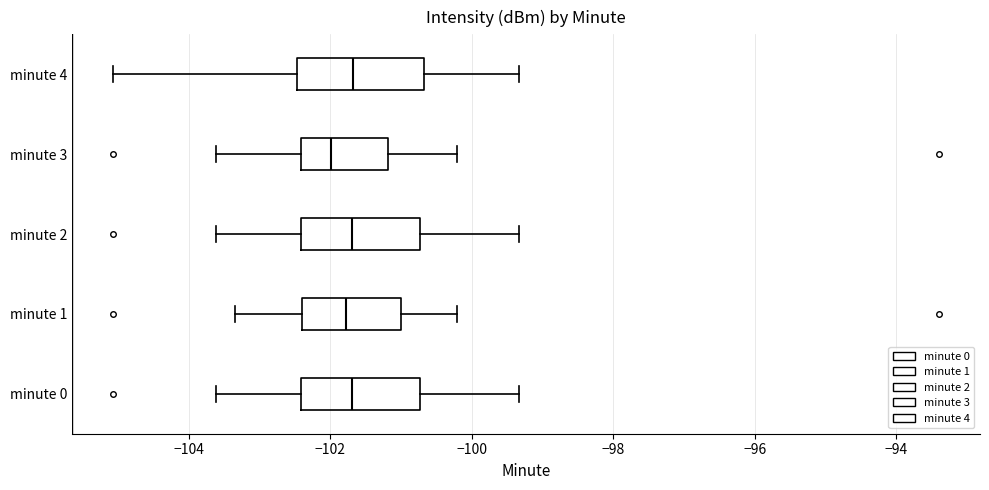

Reading bottom to top, read every box against the x-axis: the position of its median line, the range the box covers, and the ends of its whiskers. The values are not printed on the chart, so give them approximately, as read against the axis.

minute 0: median -101.6, box -102.4 to -100.8, whiskers -103.6 to -99.4
minute 1: median -101.8, box -102.4 to -101.0, whiskers -103.4 to -100.2
minute 2: median -101.6, box -102.4 to -100.8, whiskers -103.6 to -99.4
minute 3: median -102.0, box -102.4 to -101.2, whiskers -103.6 to -100.2
minute 4: median -101.6, box -102.4 to -100.6, whiskers -105.0 to -99.4